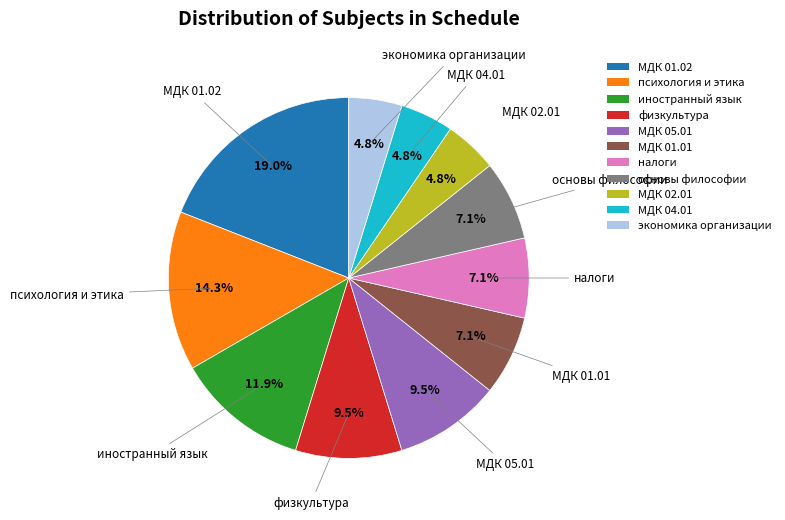

To the nearest percent, what is the combined percentage of иностранный язык and МДК 01.01?

19%